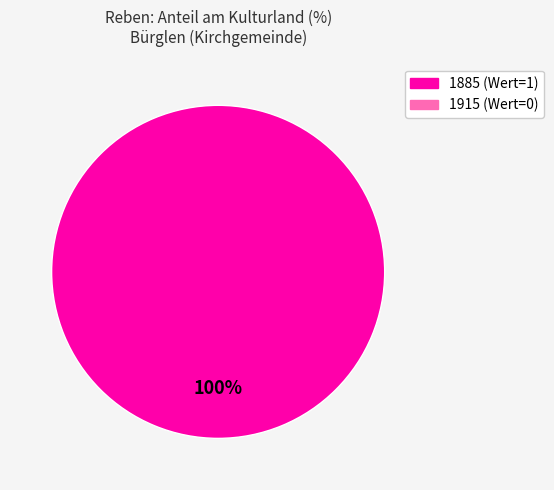

Is there any slice that represents more than half of the pie?

Yes